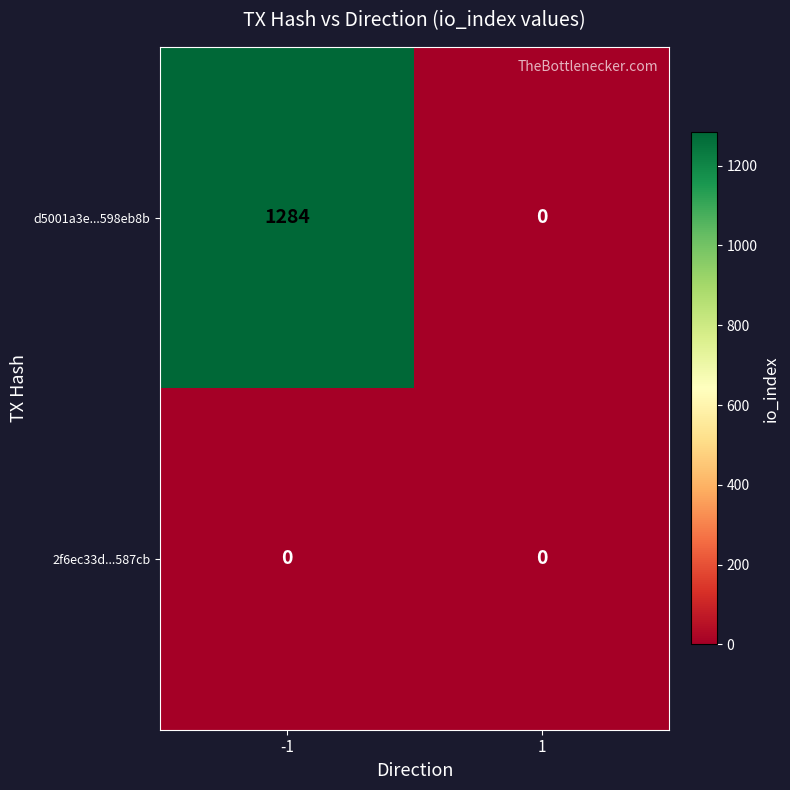

Between -1 and 1, which series saw the biggest shift?

d5001a3e...598eb8b